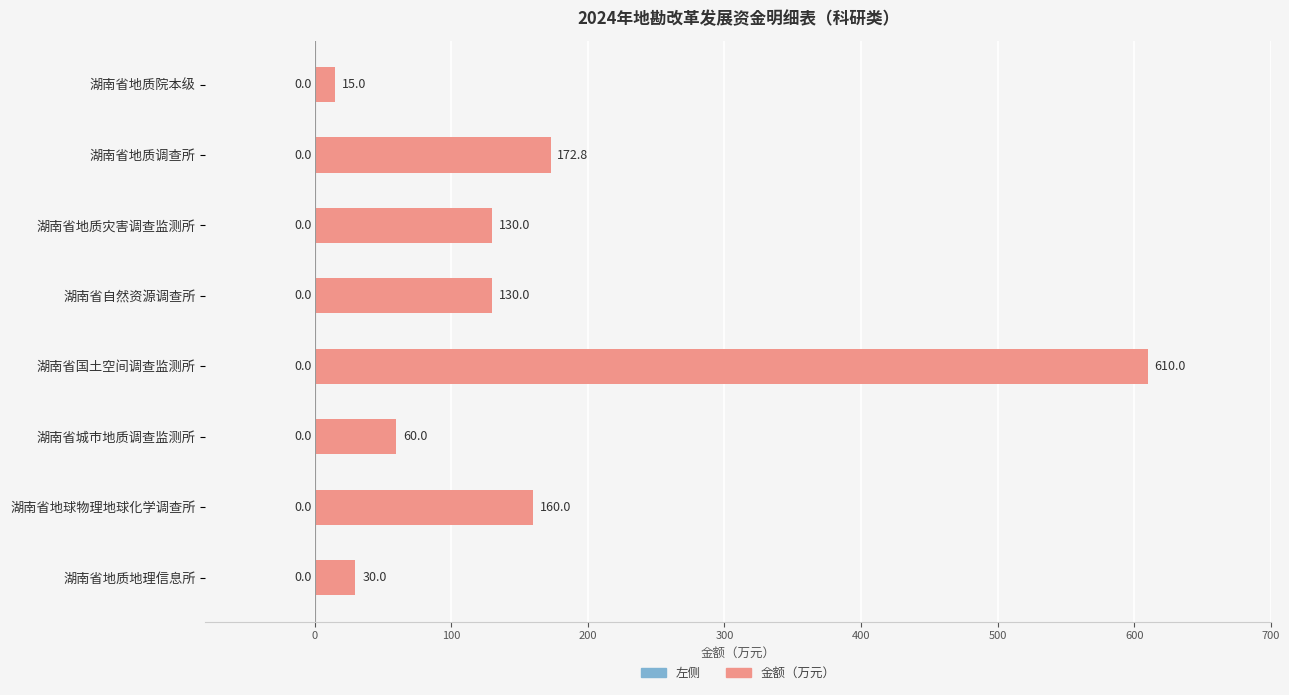

What is the ratio of the value at 湖南省国土空间调查监测所 to the value at 湖南省城市地质调查监测所?

10.2